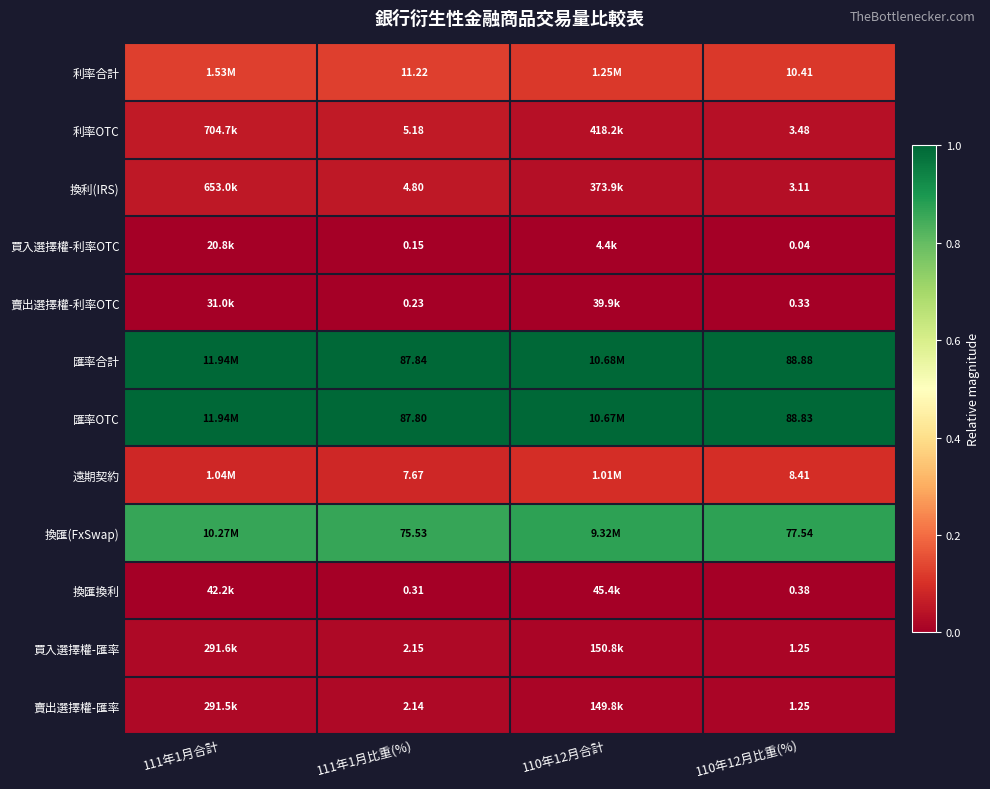

How many data points does each series have?

4